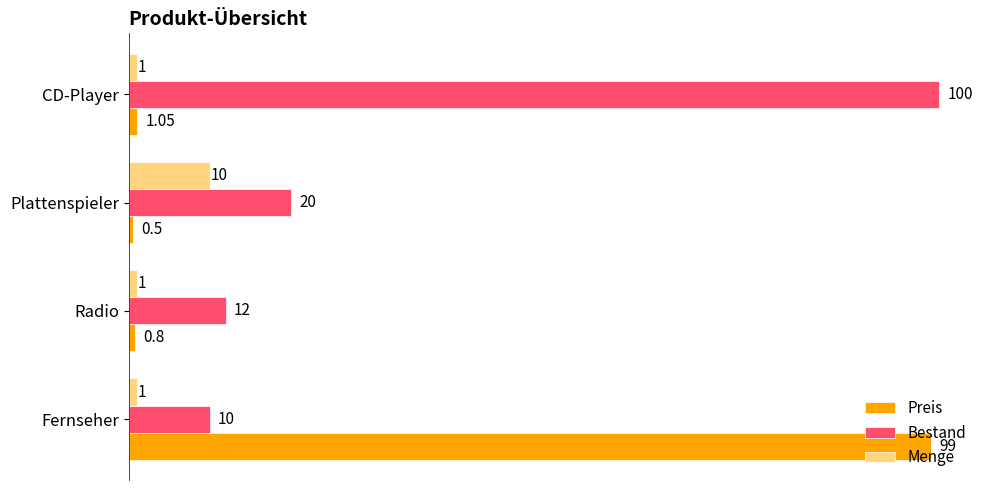

What is the difference between the maximum and second lowest values in the Bestand series?

88.0